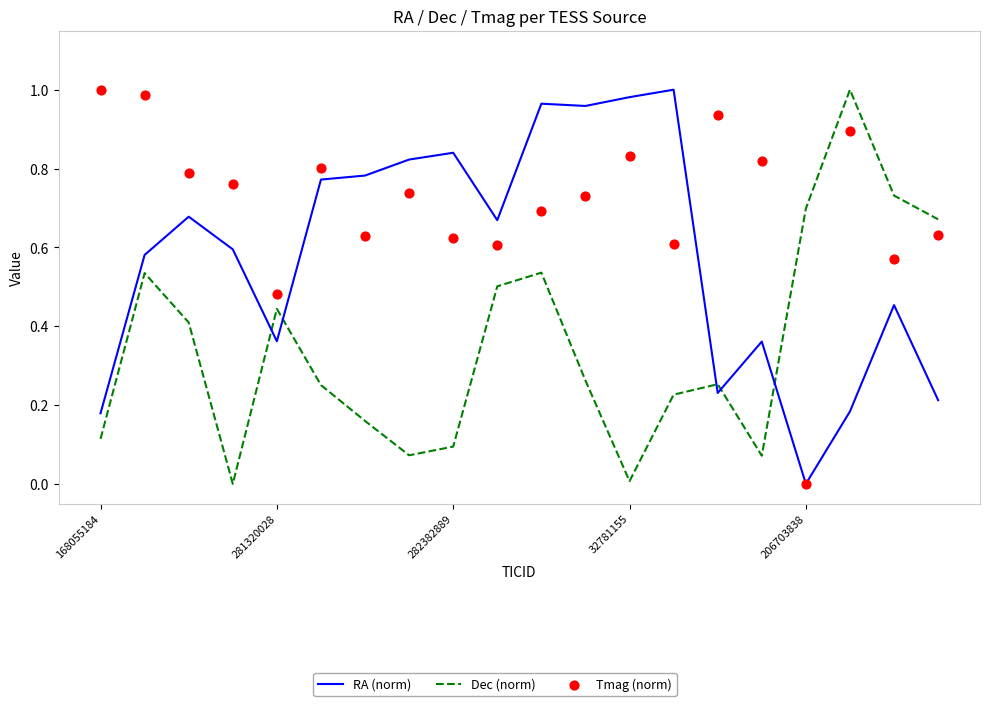

Which series reaches the maximum Y coordinate?

RA (norm)